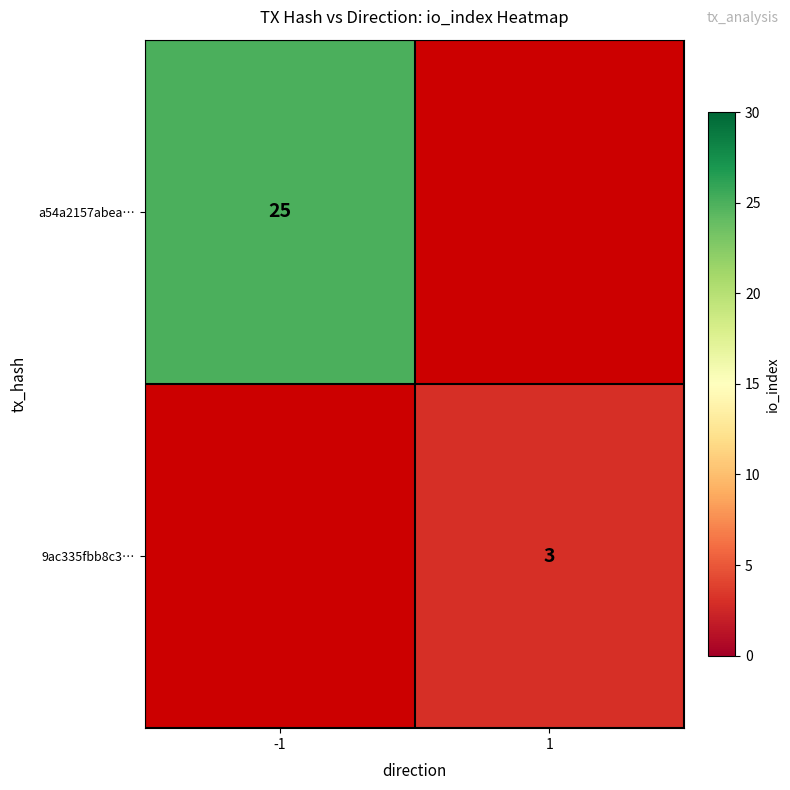

At how many categories does at least one series exceed 5?

1